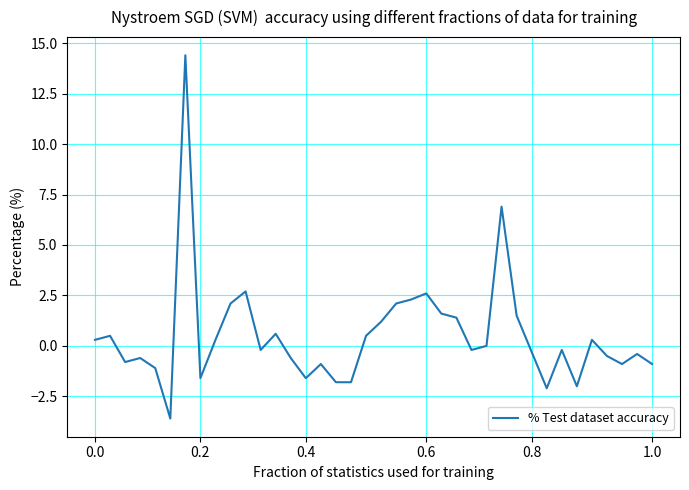

What is the greatest value displayed?

14.4